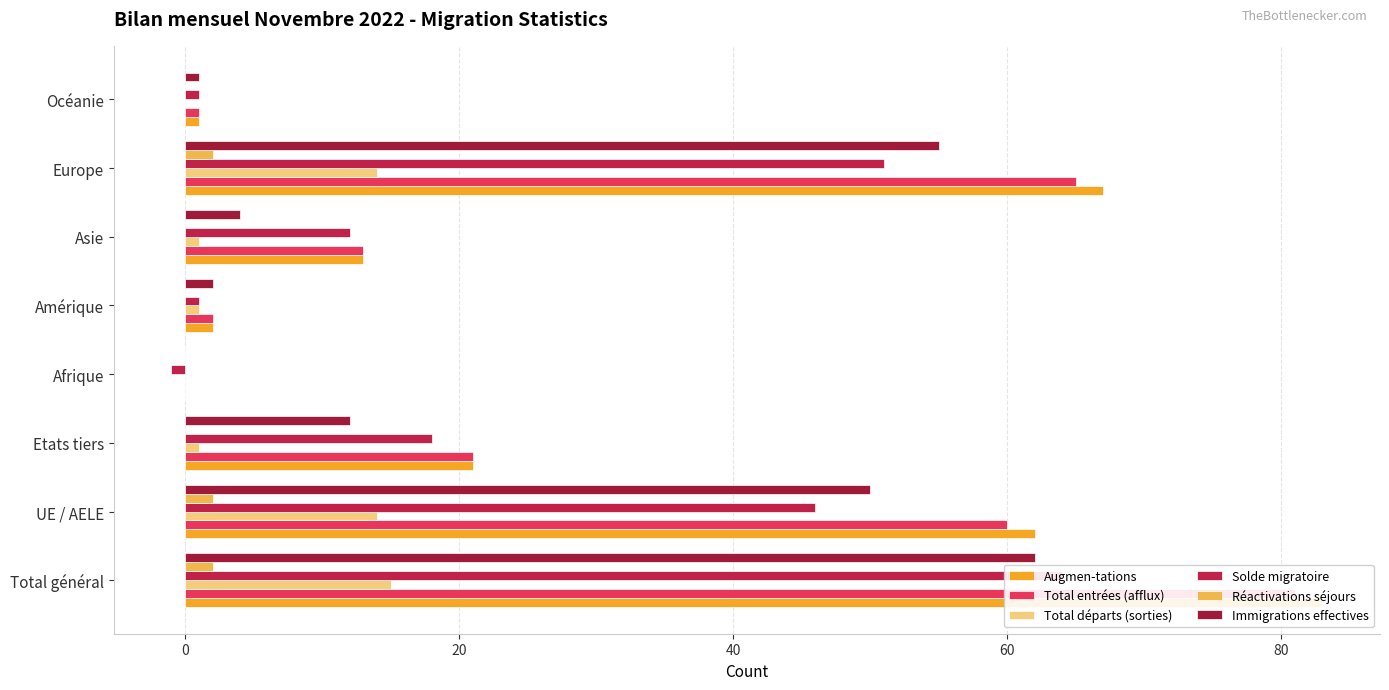

The value of Augmen-tations at Afrique is 43. True or false?

False